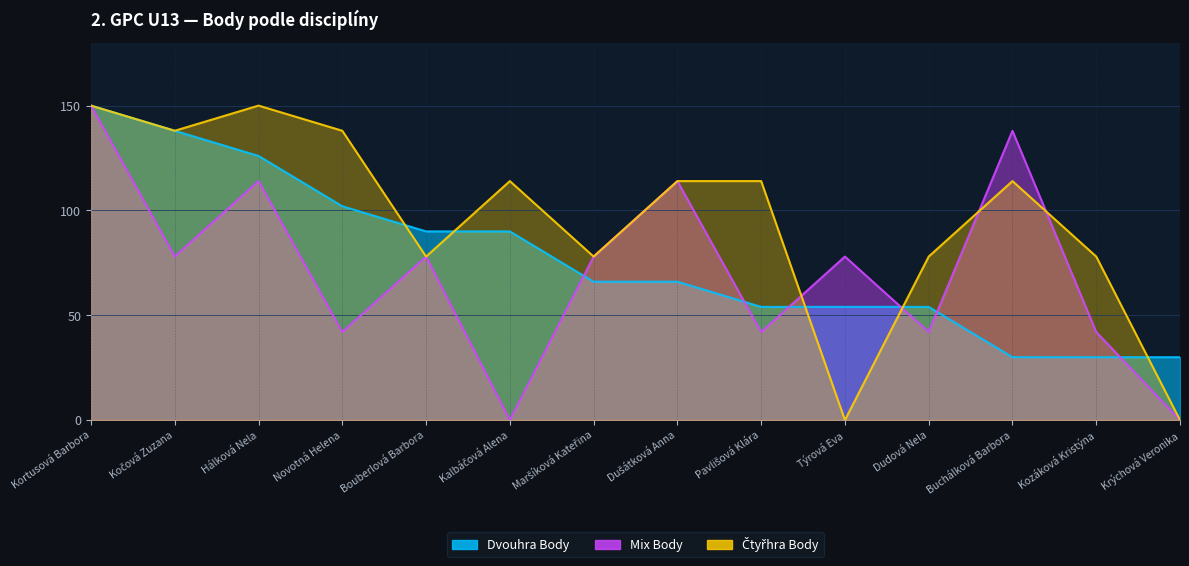

Reading right to left, what are all the values shown in this chart?

Dvouhra Body: 30	30	30	54	54	54	66	66	90	90	102	126	138	150
Mix Body: 0	42	138	42	78	42	114	78	0	78	42	114	78	150
Čtyřhra Body: 0	78	114	78	0	114	114	78	114	78	138	150	138	150